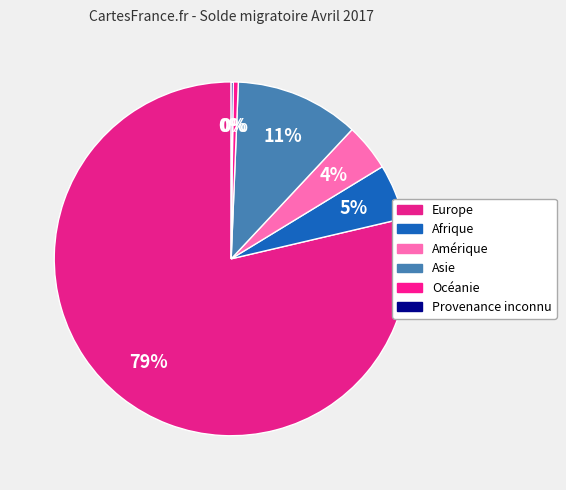

Which category has the smallest portion of the pie?

Provenance inconnu